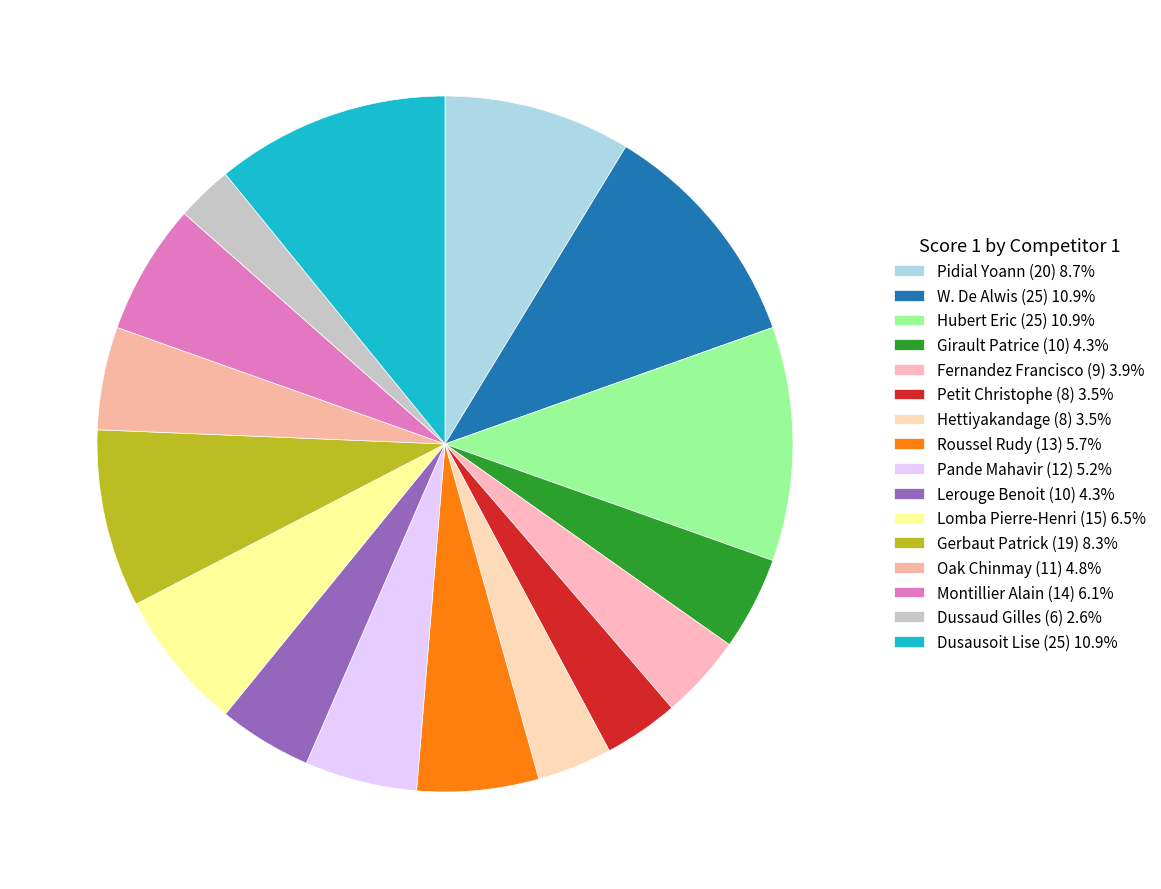

What is the ratio of the value at Lomba Pierre-Henri (15) to the value at Petit Christophe (8)?

1.9